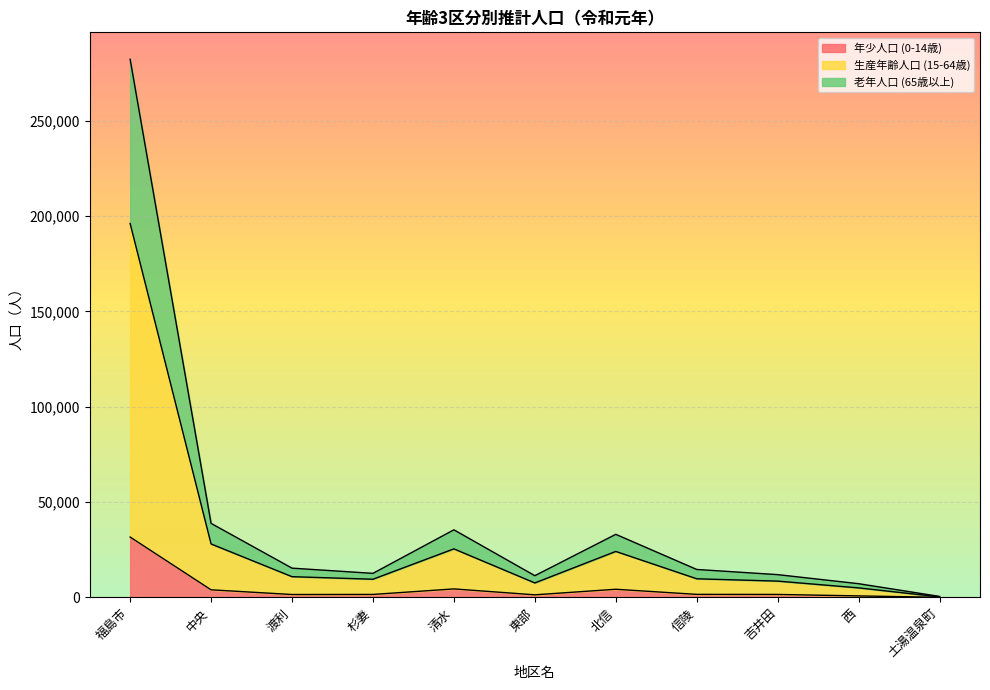

What is the difference between the second highest and second lowest values in the 年少人口 (0-14歳) series?

3662